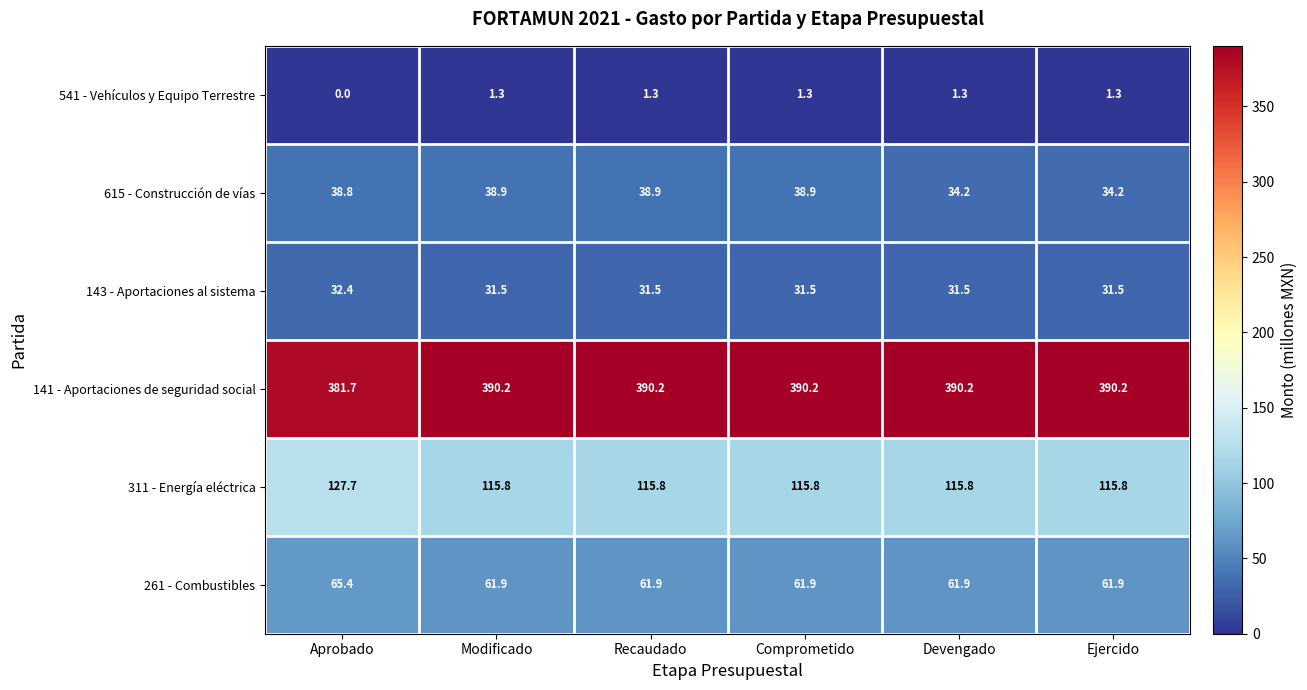

At how many categories does at least one series exceed 92?

6